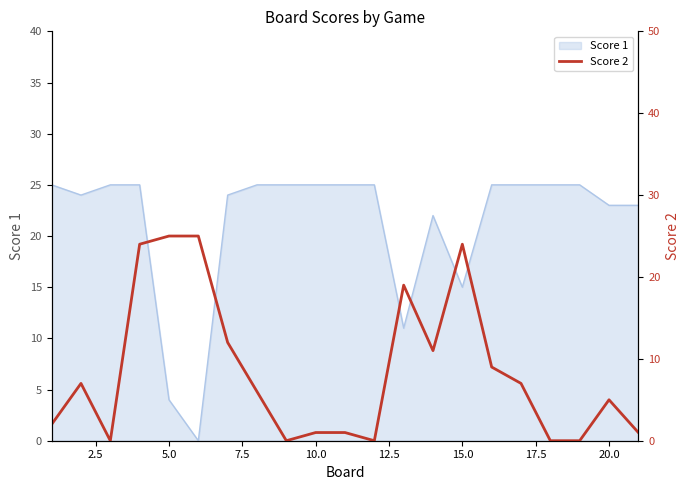

What is the highest value of the Score 1 series?

25